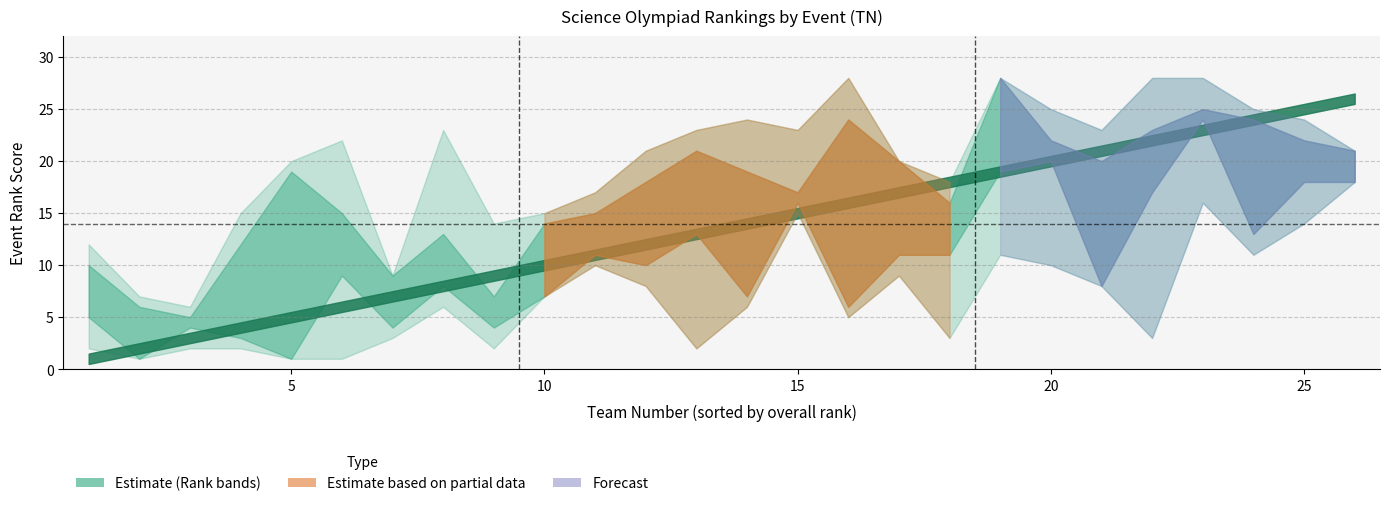

How many lines are shown in the chart?

6